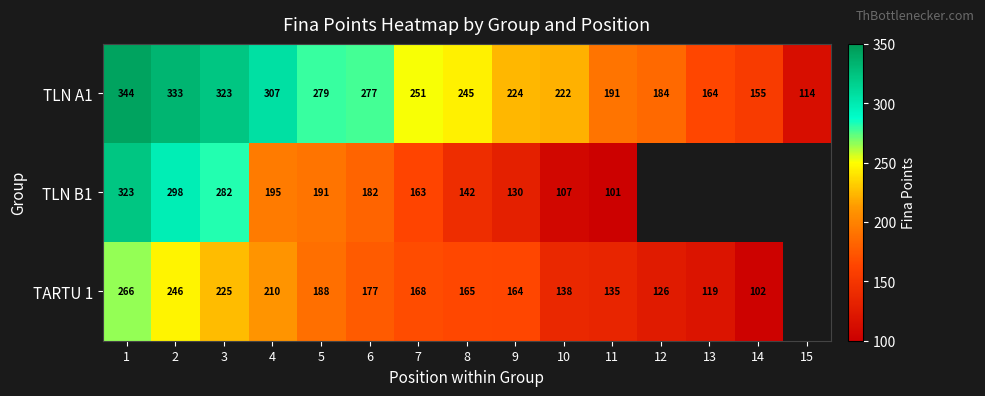

Which series changed the most between 6 and 11?

TLN A1